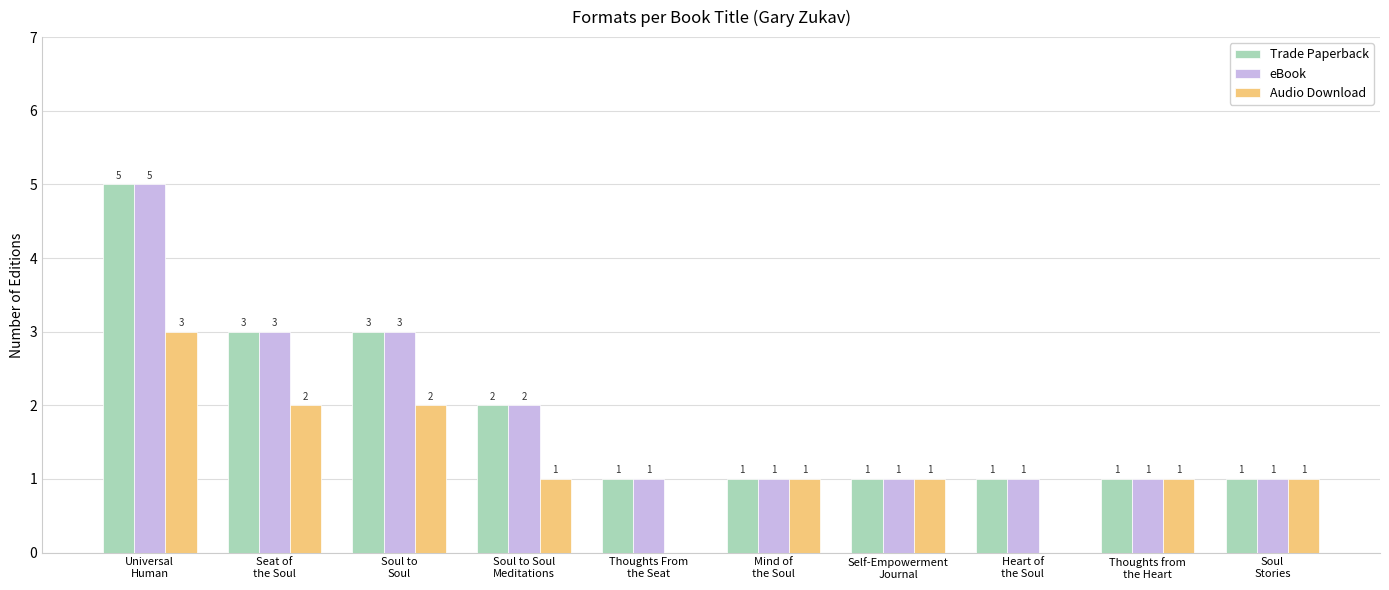

At which category is the sum across all series the highest?

Universal
Human